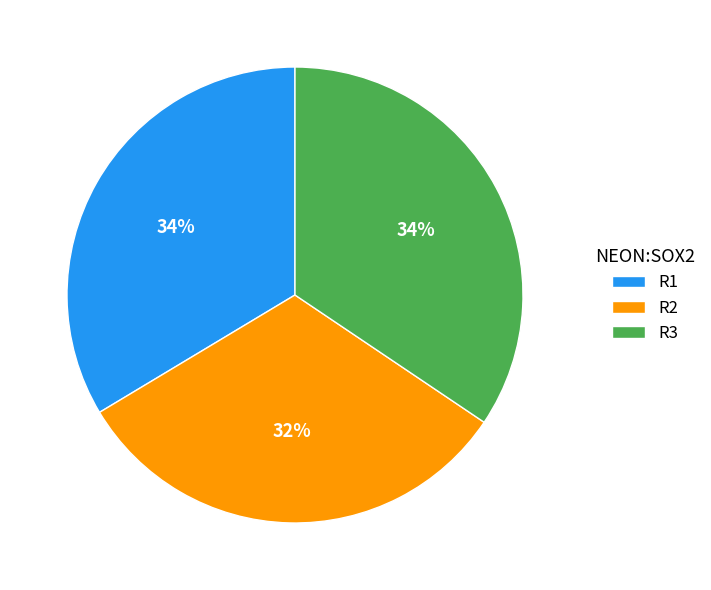

Combined, do R3 and R2 account for over 50%?

Yes